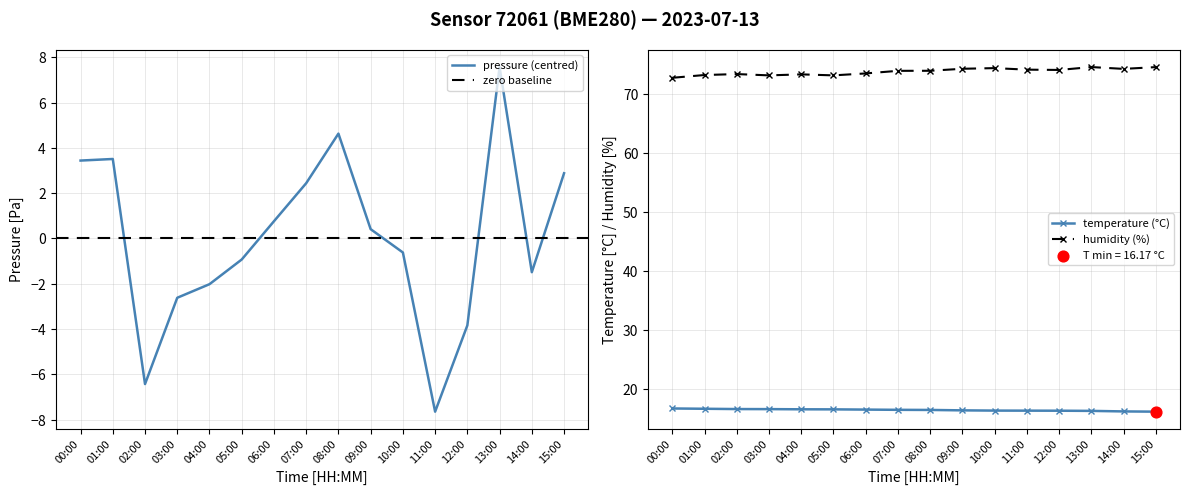

What is the total value across all series at 10:00?

90.1